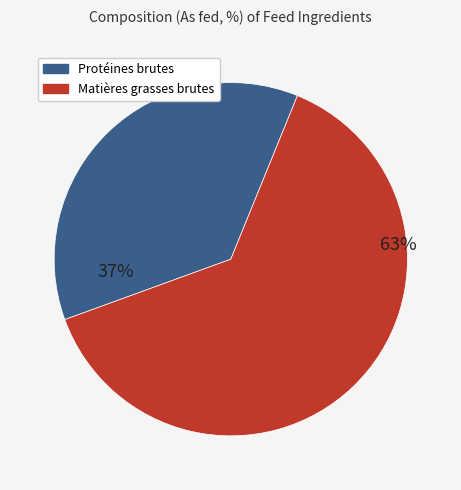

To the nearest percent, what is the average slice percentage?

50%